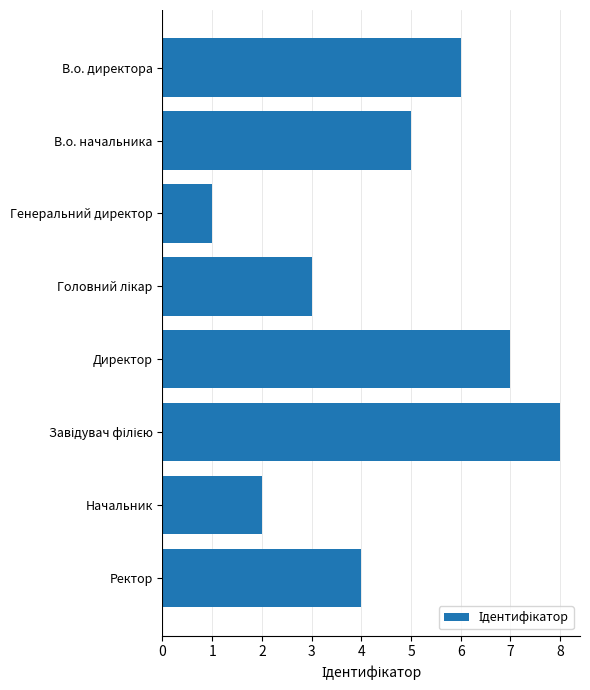

Which category has the lowest value across all series?

Генеральний директор